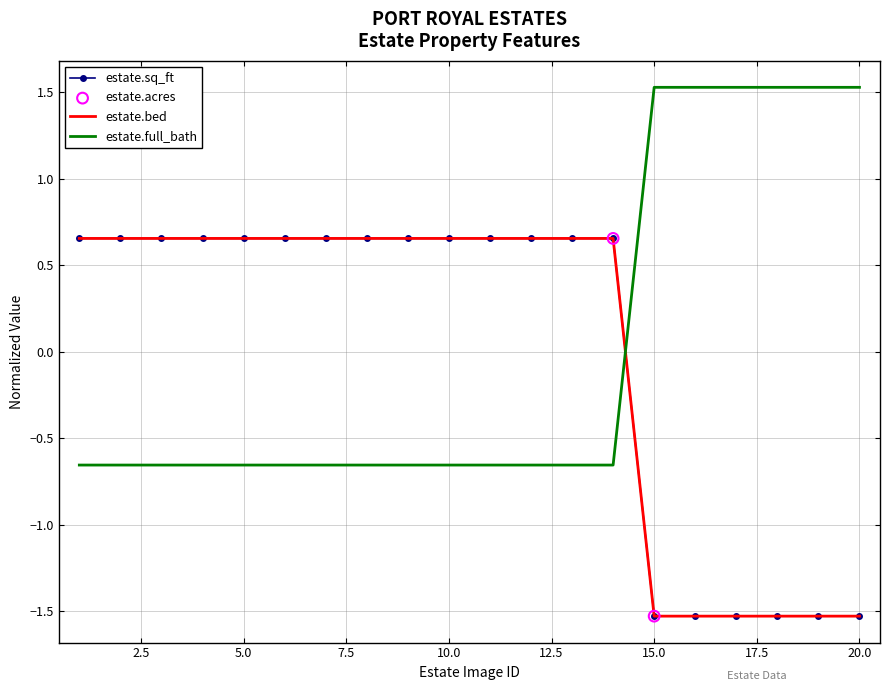

At how many categories does at least one series exceed 0?

20